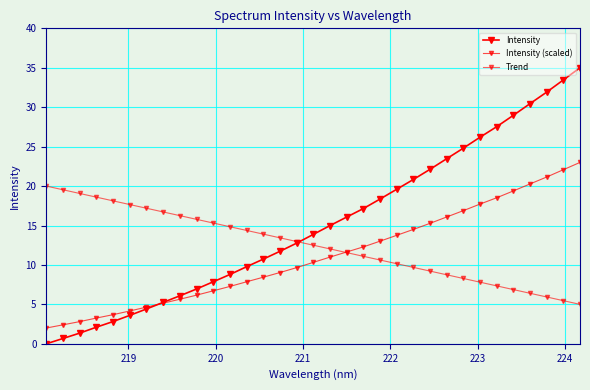

How many data points does each series have?

33